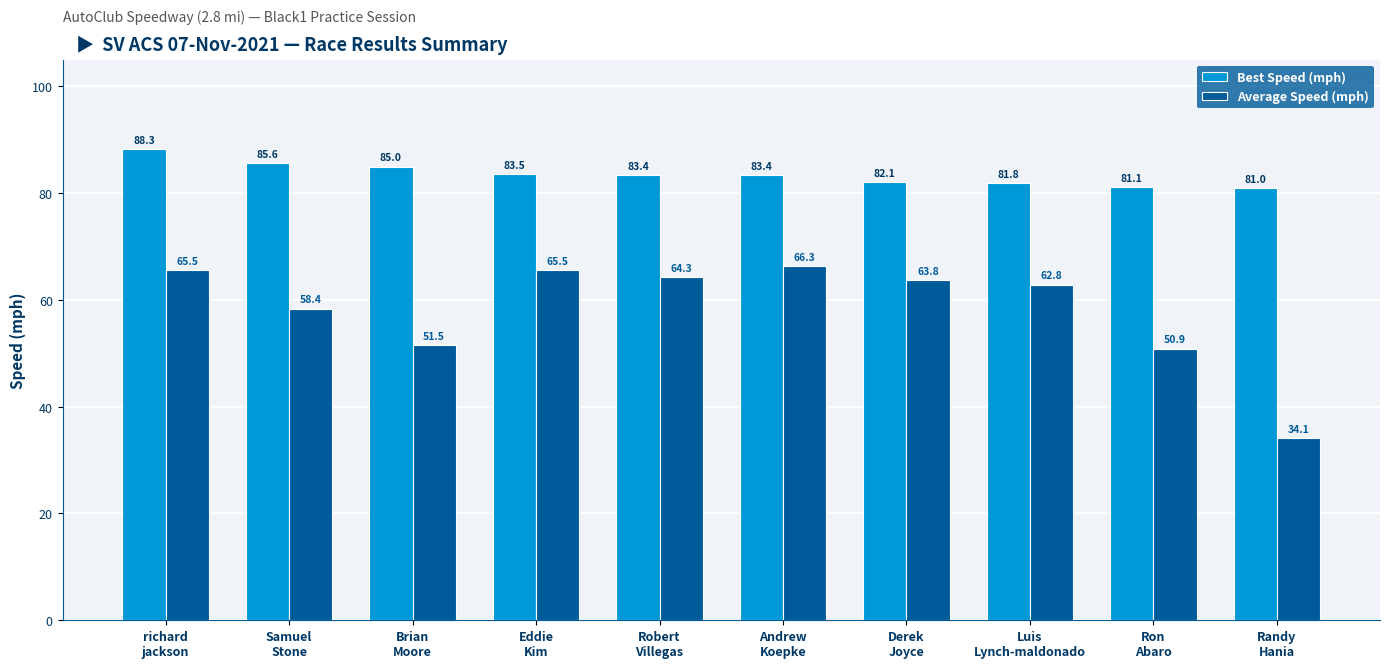

What is the sum of the Average Speed (mph) values at Eddie
Kim and Ron
Abaro?

116.4